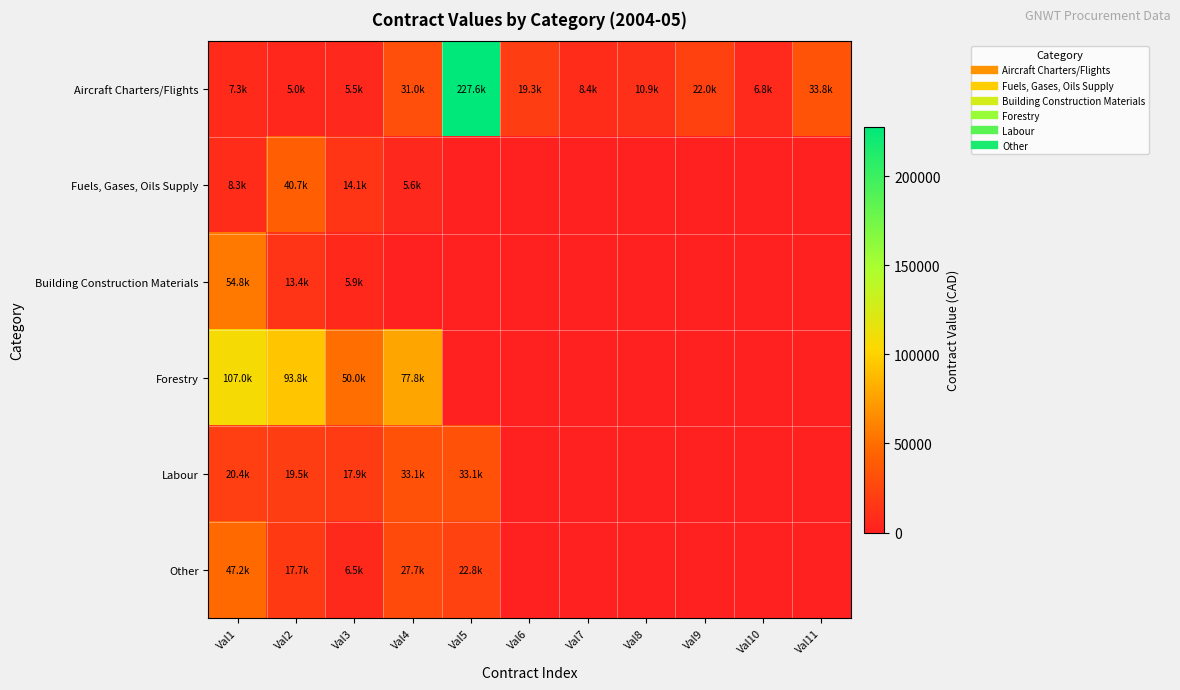

At which category is the sum across all series the highest?

Val5